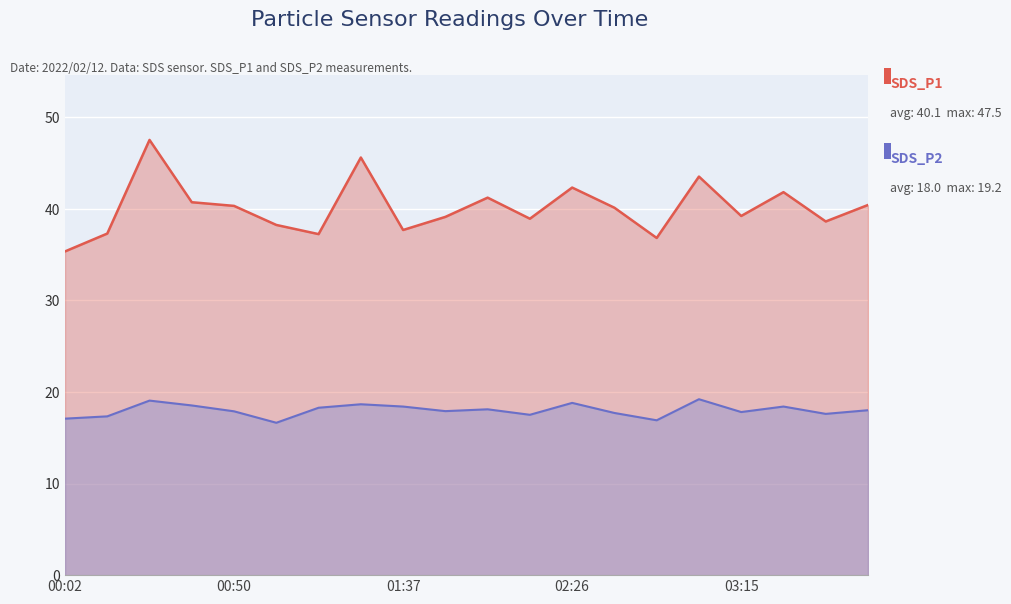

What is the label of the 2nd point from the left?

00:14